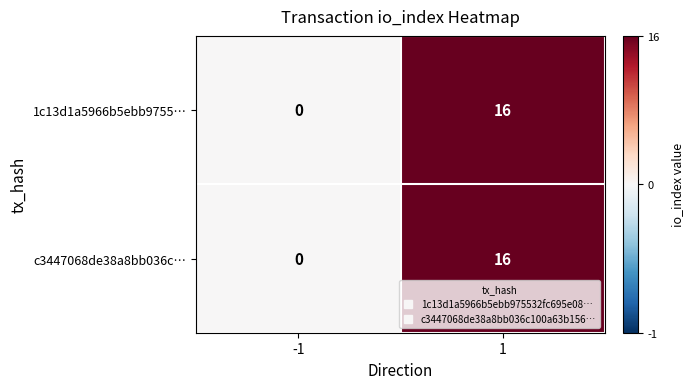

What is the greatest value displayed?

16